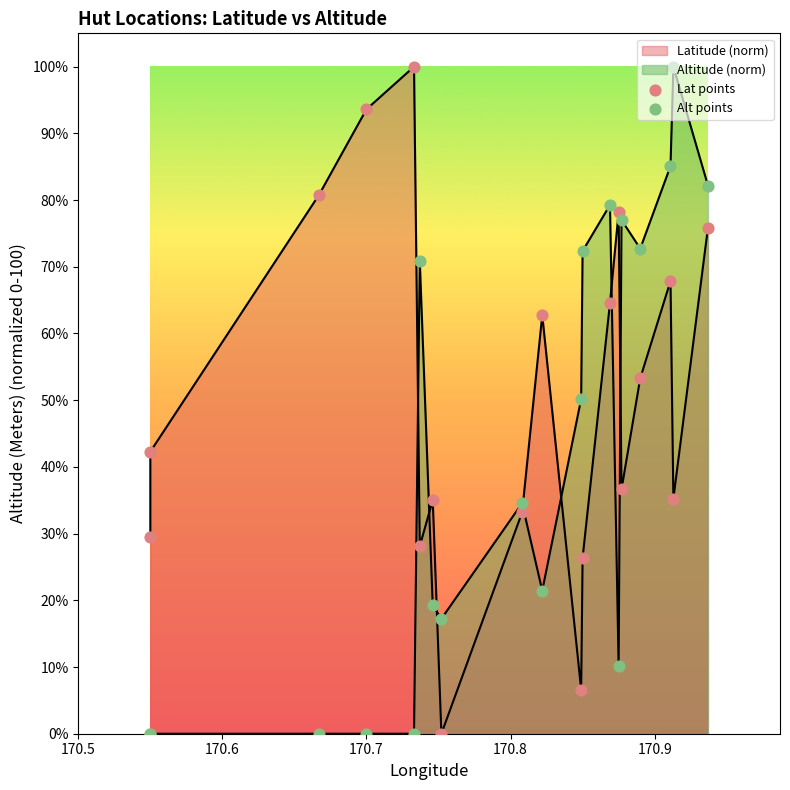

At how many categories does at least one series exceed 80?

6